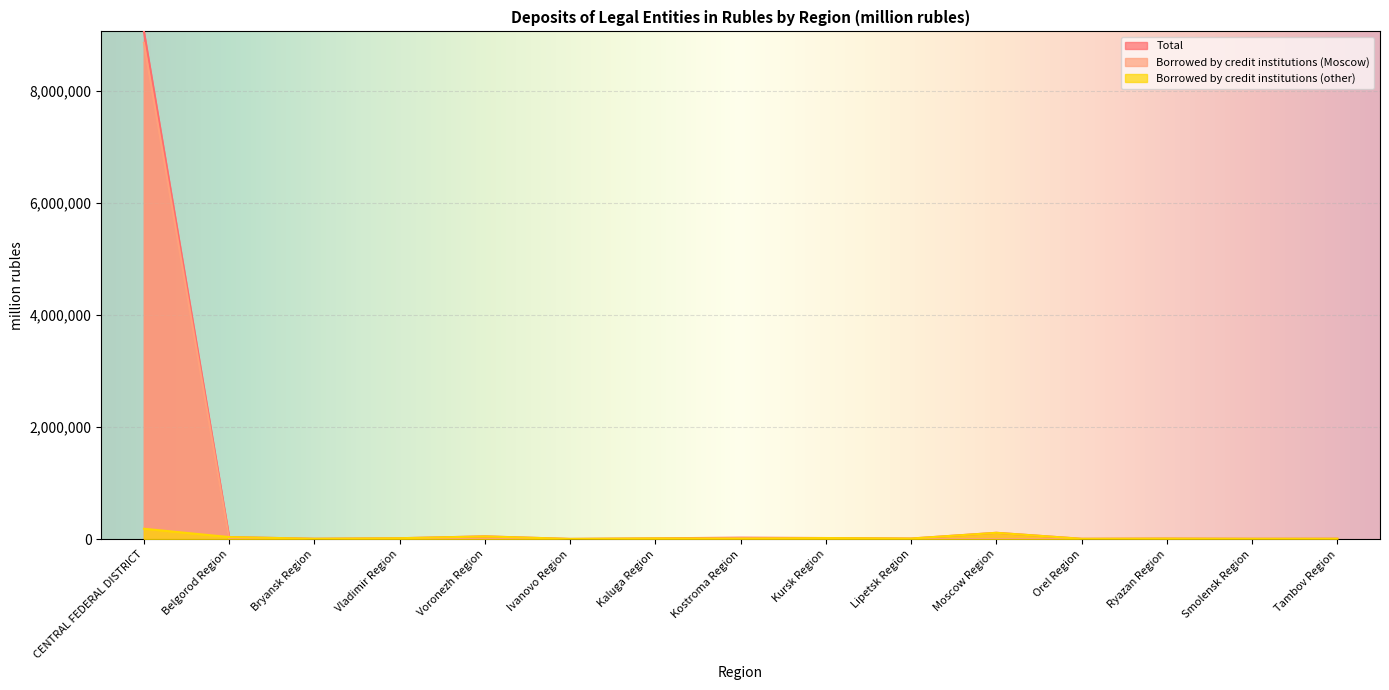

At which category does Borrowed by credit institutions (Moscow) reach its first local valley?

Bryansk Region